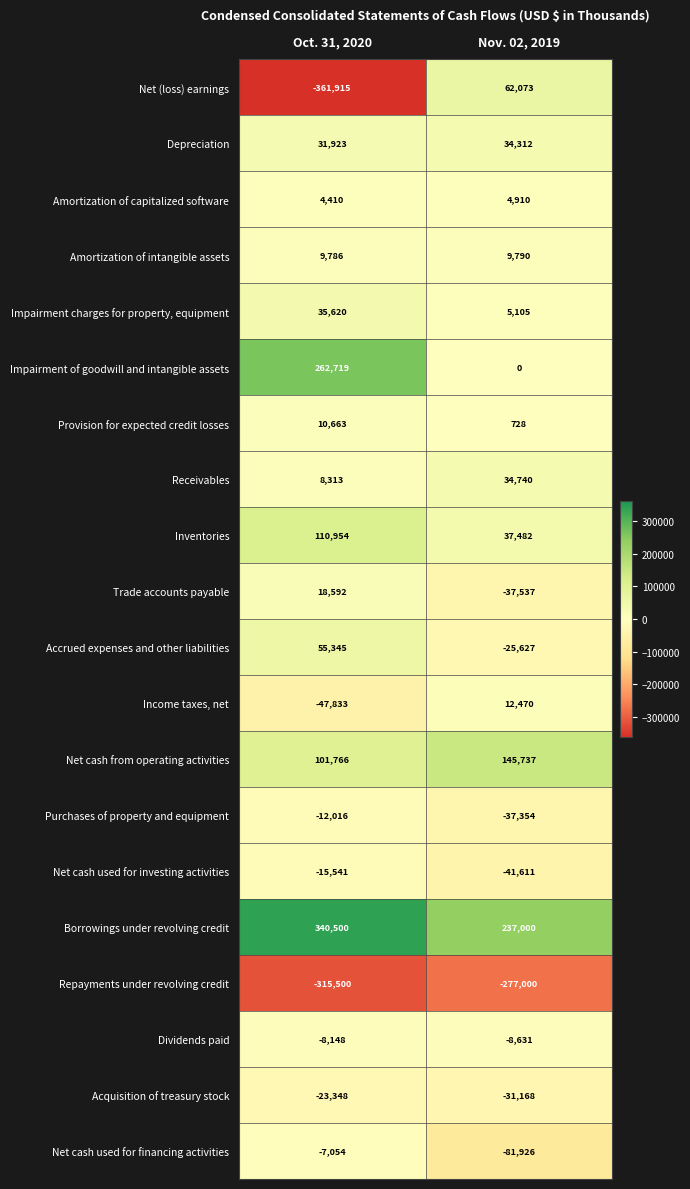

True or false: Net cash used for financing activities has a value of -2318 at Oct. 31, 2020.

False